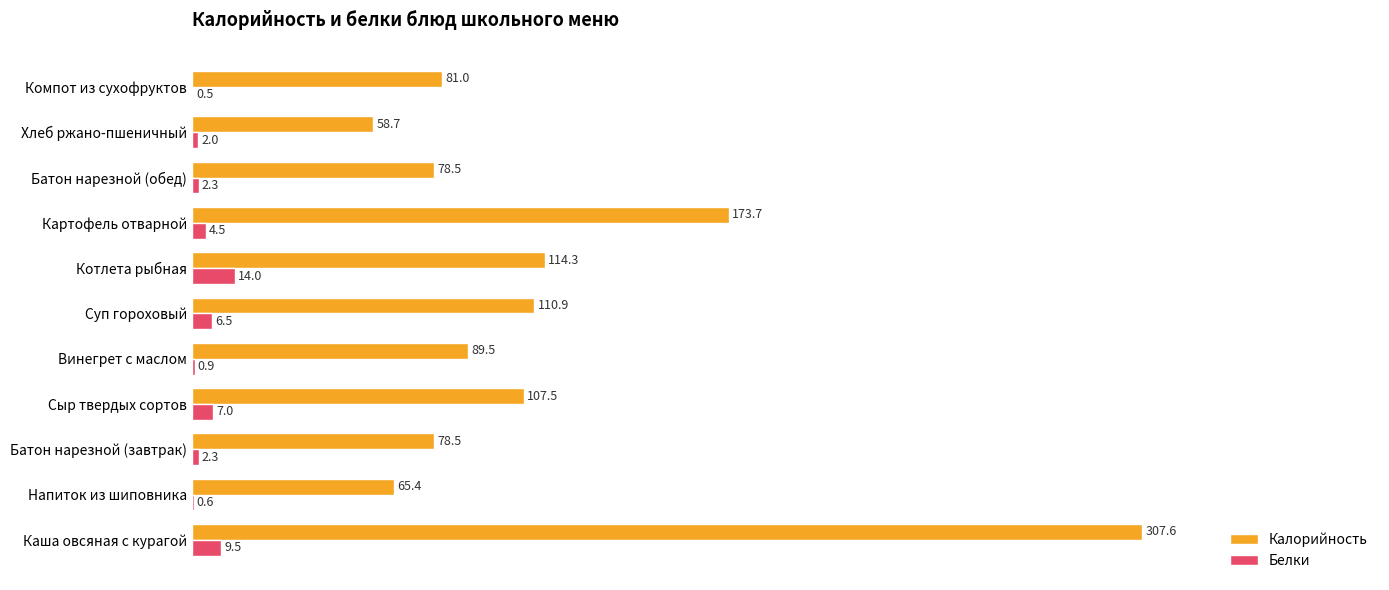

What is the approximate value of Калорийность at Напиток из шиповника?

65.4